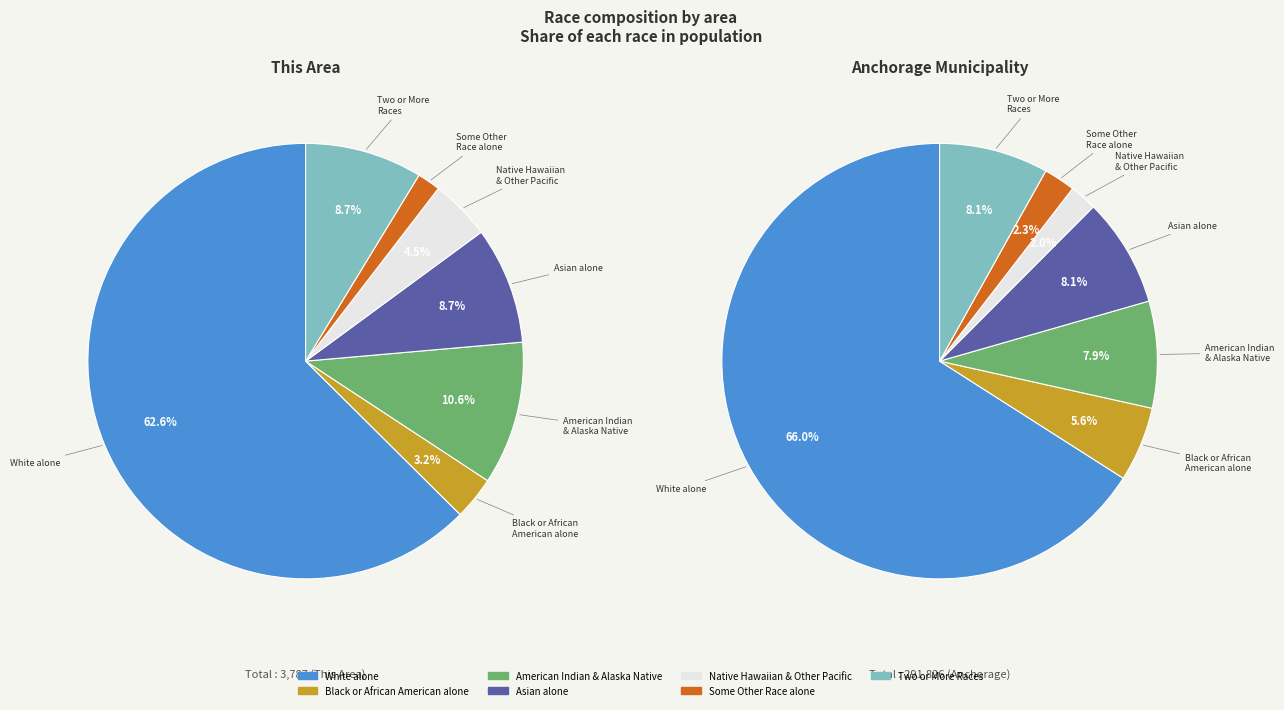

Do White alone and Two or More Races together represent more than half of the pie?

Yes